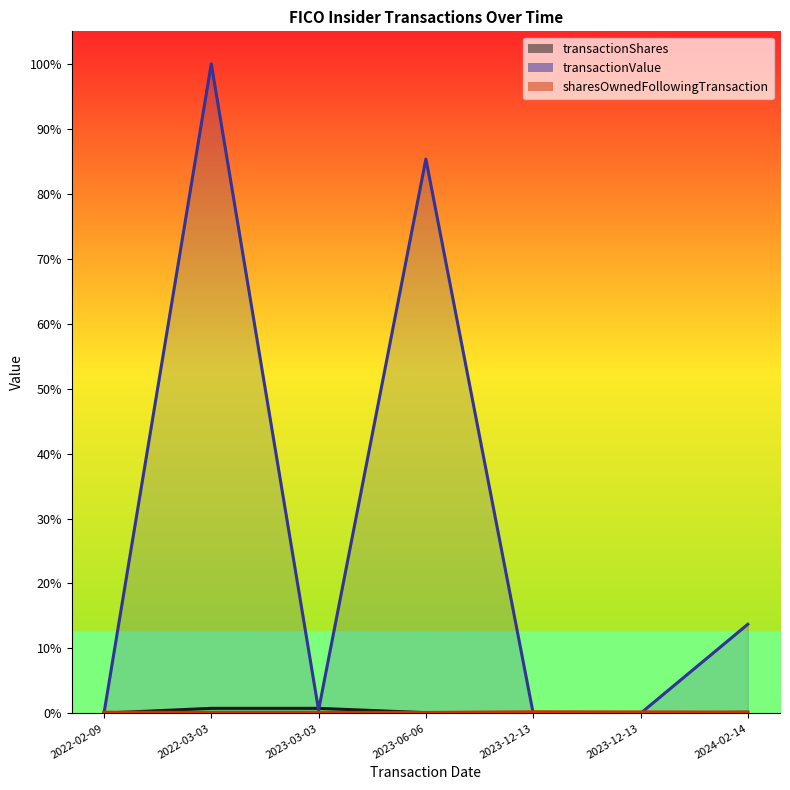

What is the label of the 1st point from the left?

2022-02-09